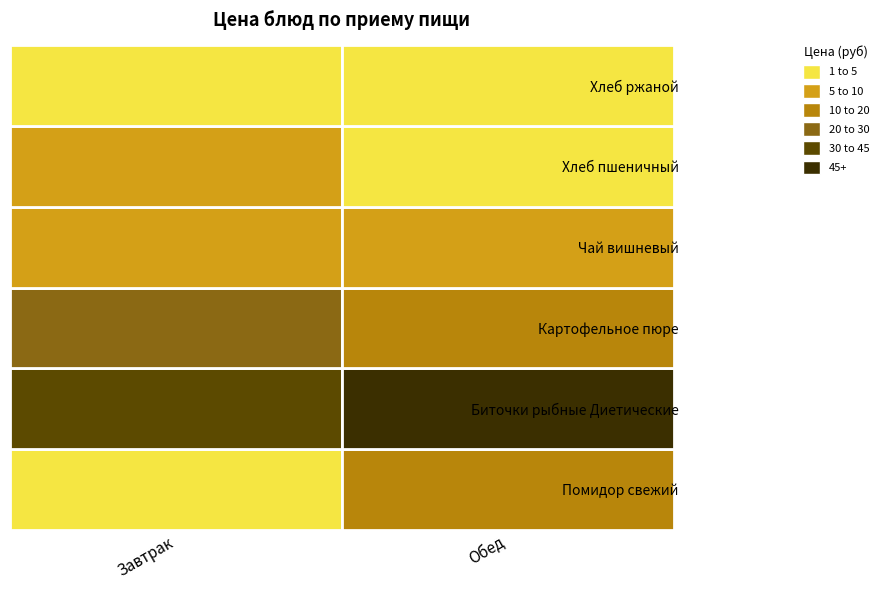

What is the difference between the highest and lowest values at Биточки рыбные Диетические?

3